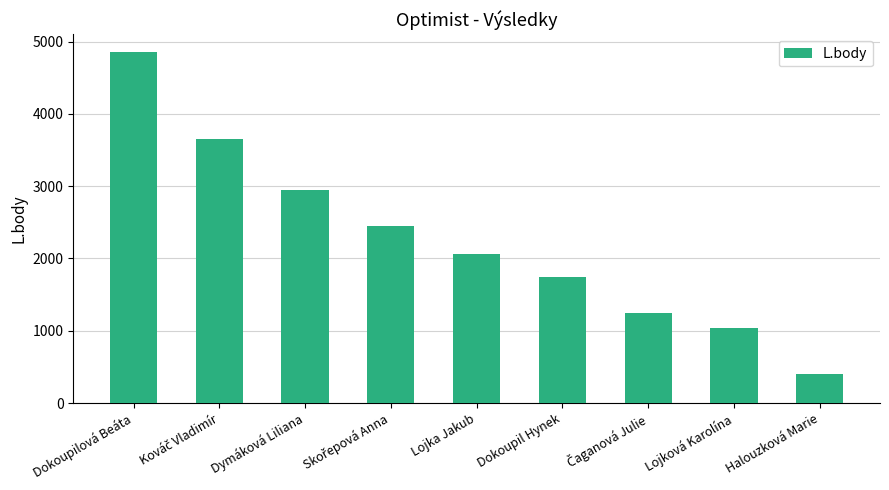

Reading right to left, extract all data points from this chart.

404	1043	1247	1747	2064	2452	2951	3656	4860